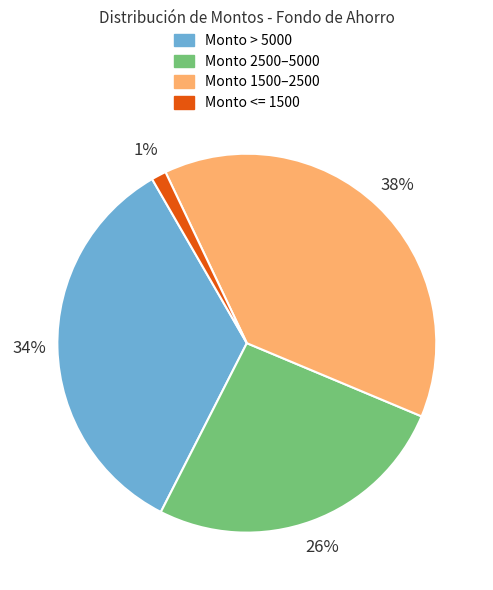

To the nearest percent, what is the average slice percentage?

25%